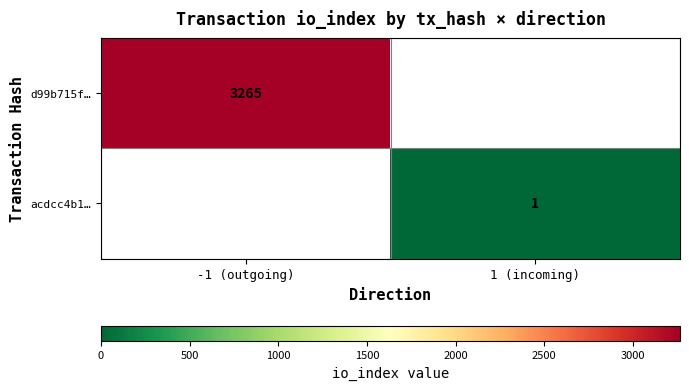

The value of d99b715f… at -1 (outgoing) is 3265. True or false?

True